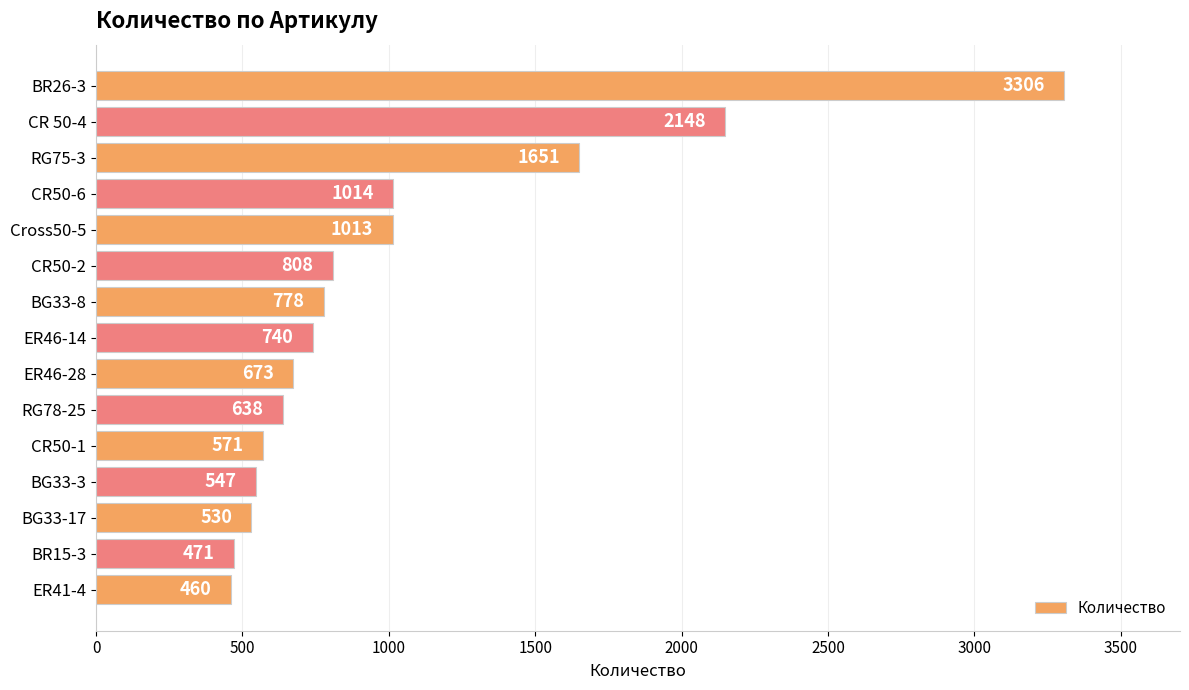

How many data points are less than 740?

7